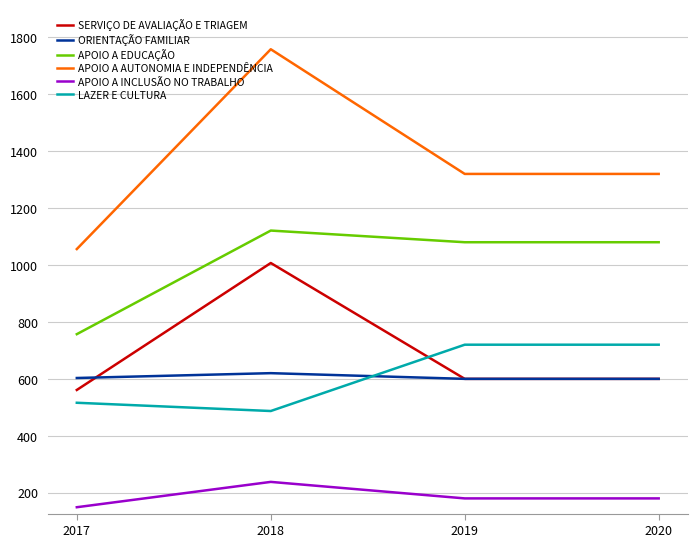

Between 2017 and 2020, which series saw the biggest shift?

APOIO A EDUCAÇÃO